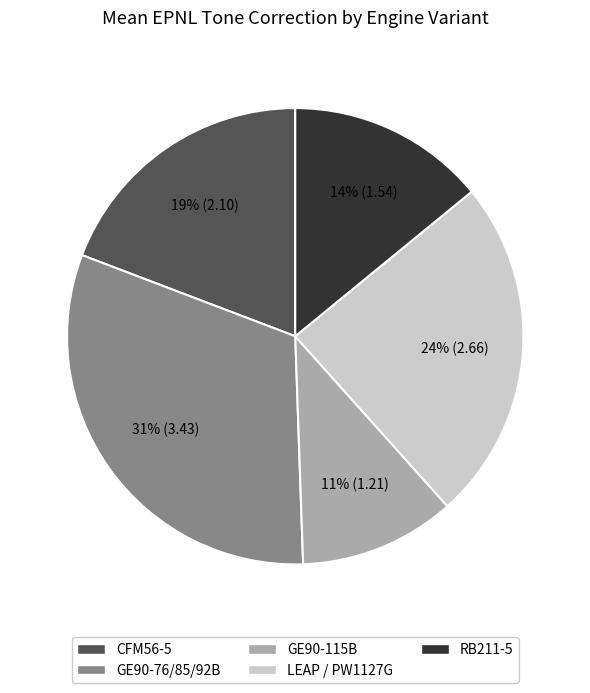

Which slice is the smallest?

GE90-115B